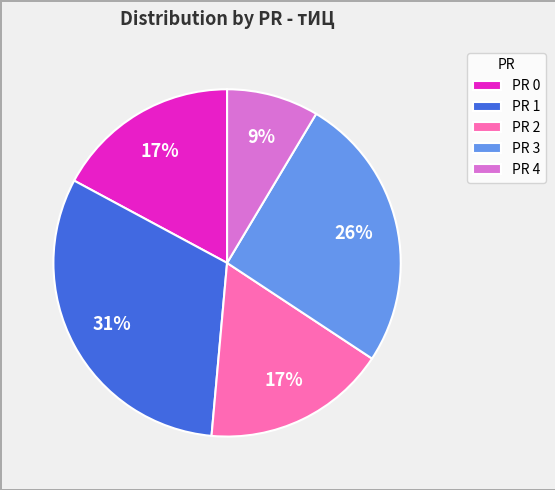

Do PR 0 and PR 1 together represent more than half of the pie?

No